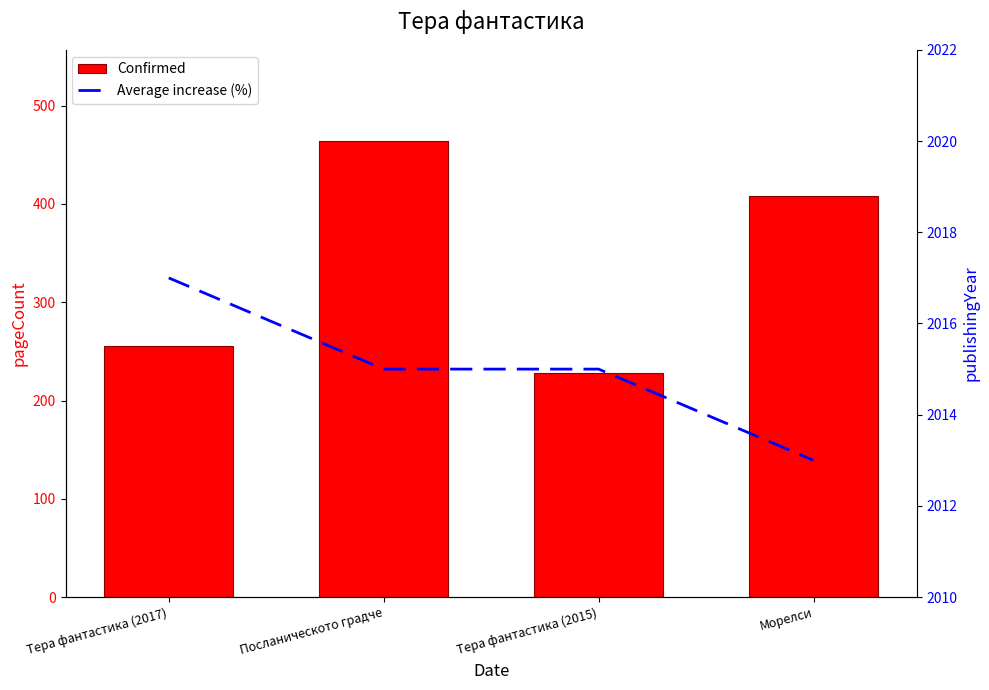

The Average increase (%) series shows 708 at Морелси. True or false?

False